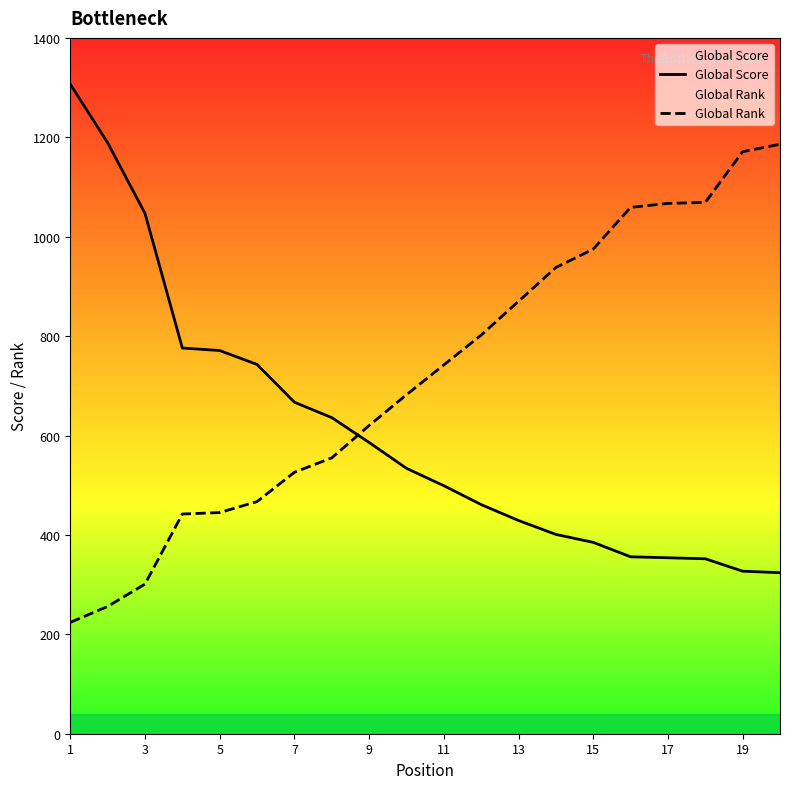

At how many categories does at least one series exceed 747?

14